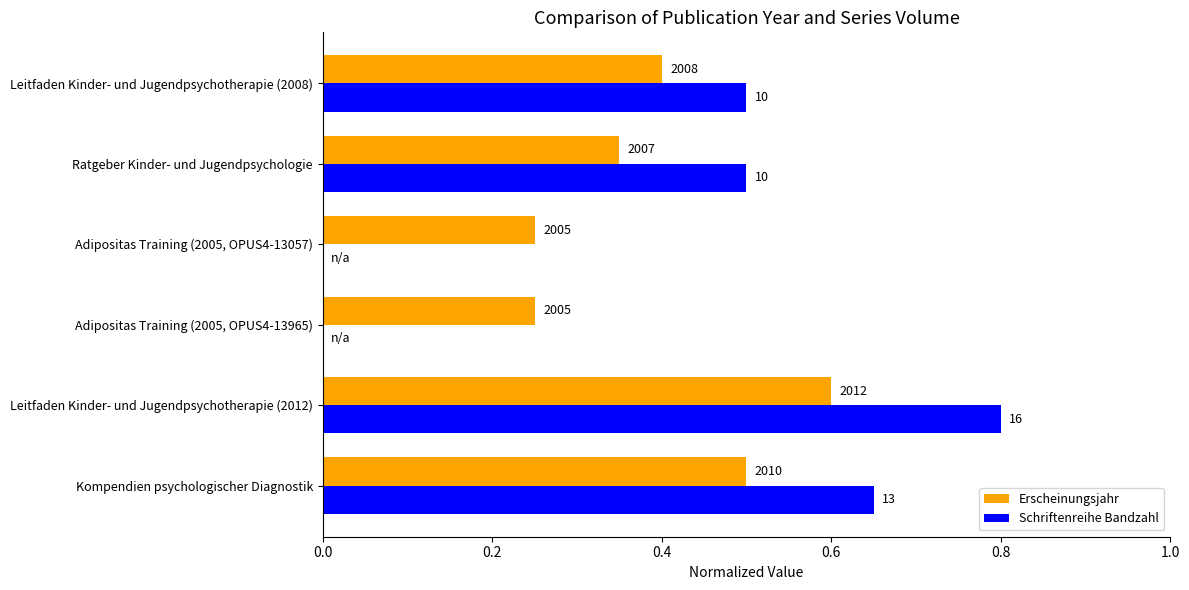

What is the maximum value shown in the chart?

0.8